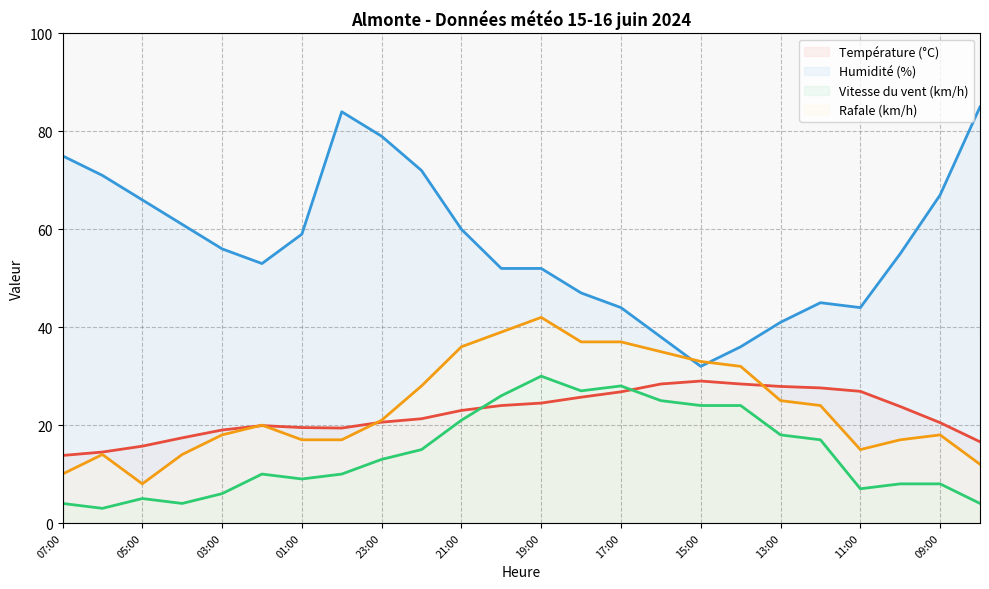

What is the minimum value shown in the chart?

3.0